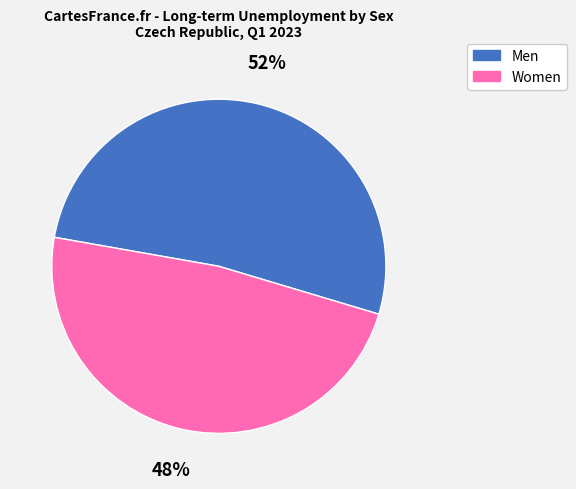

To the nearest percent, what is the average slice percentage?

50%